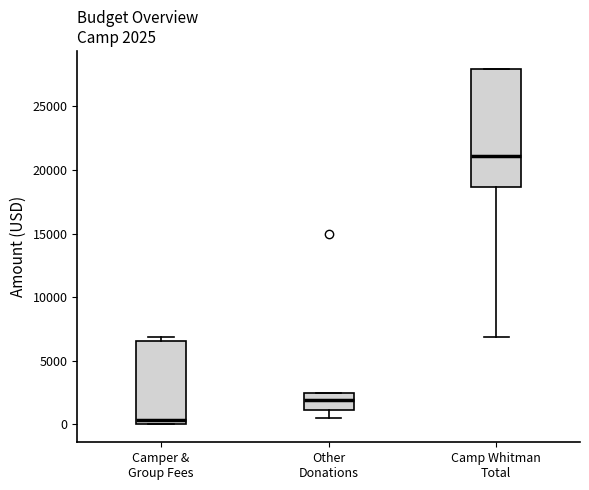

Which box has the highest median line?

Camp Whitman Total